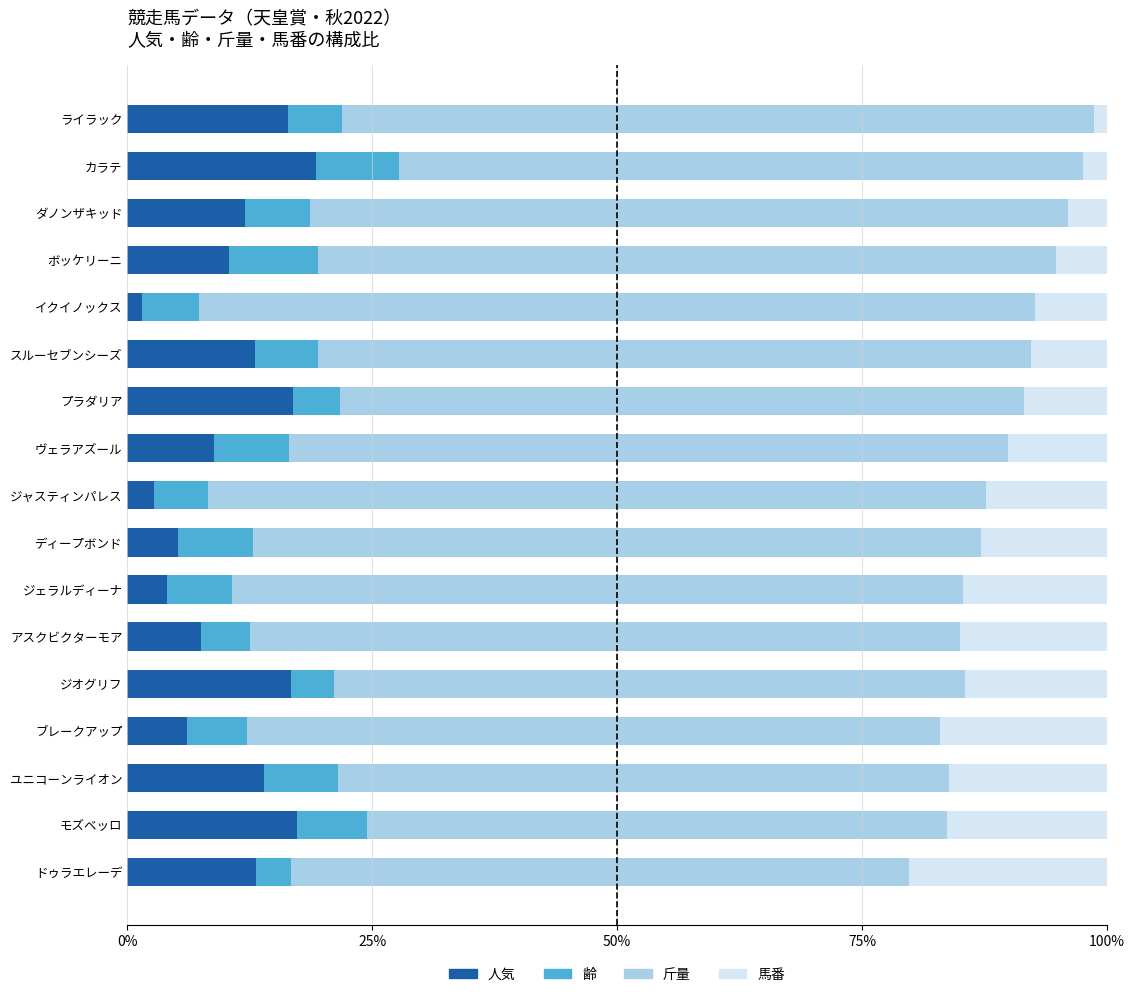

What value does the 人気 series have at ヴェラアズール?

8.9